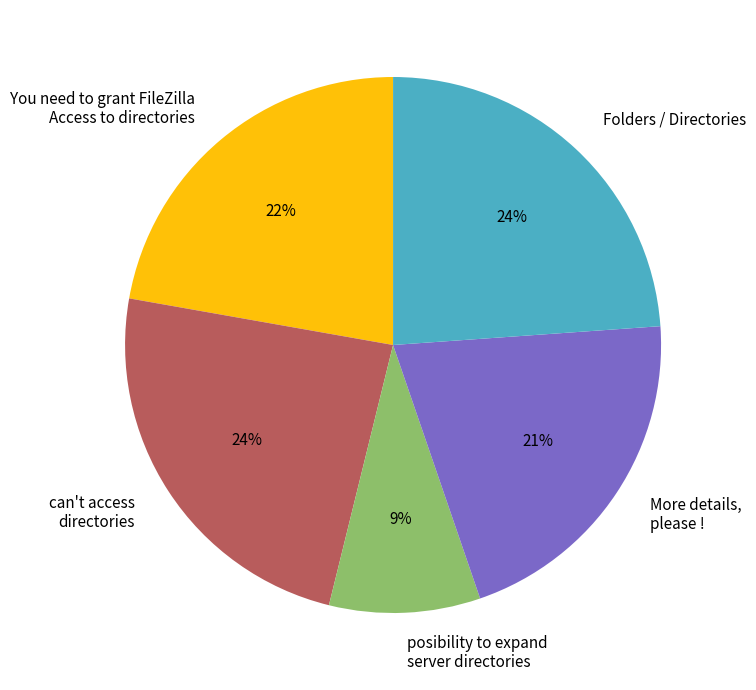

What is the smallest slice in the pie chart?

posibility to expand server directories